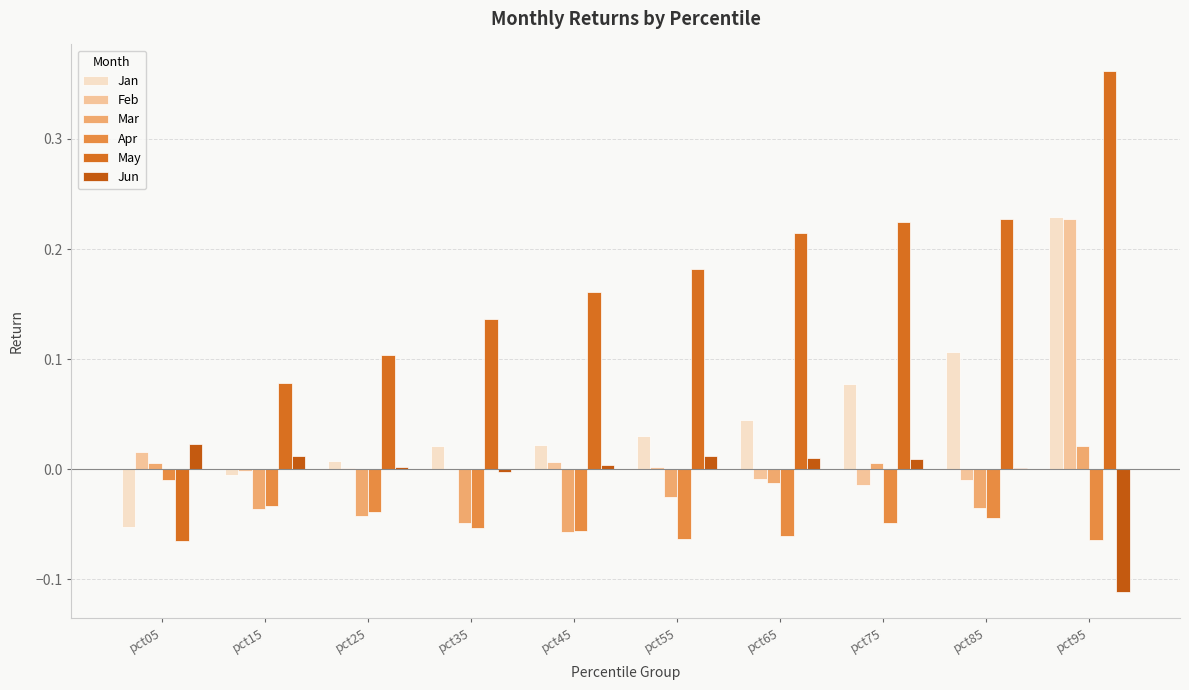

Count the number of categories in the chart.

10